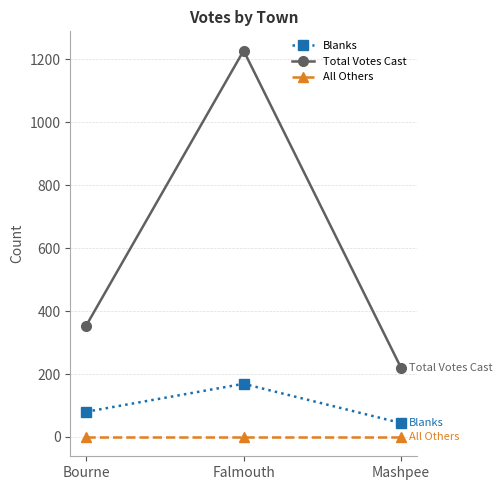

Is it true that All Others equals 0 at Bourne?

True